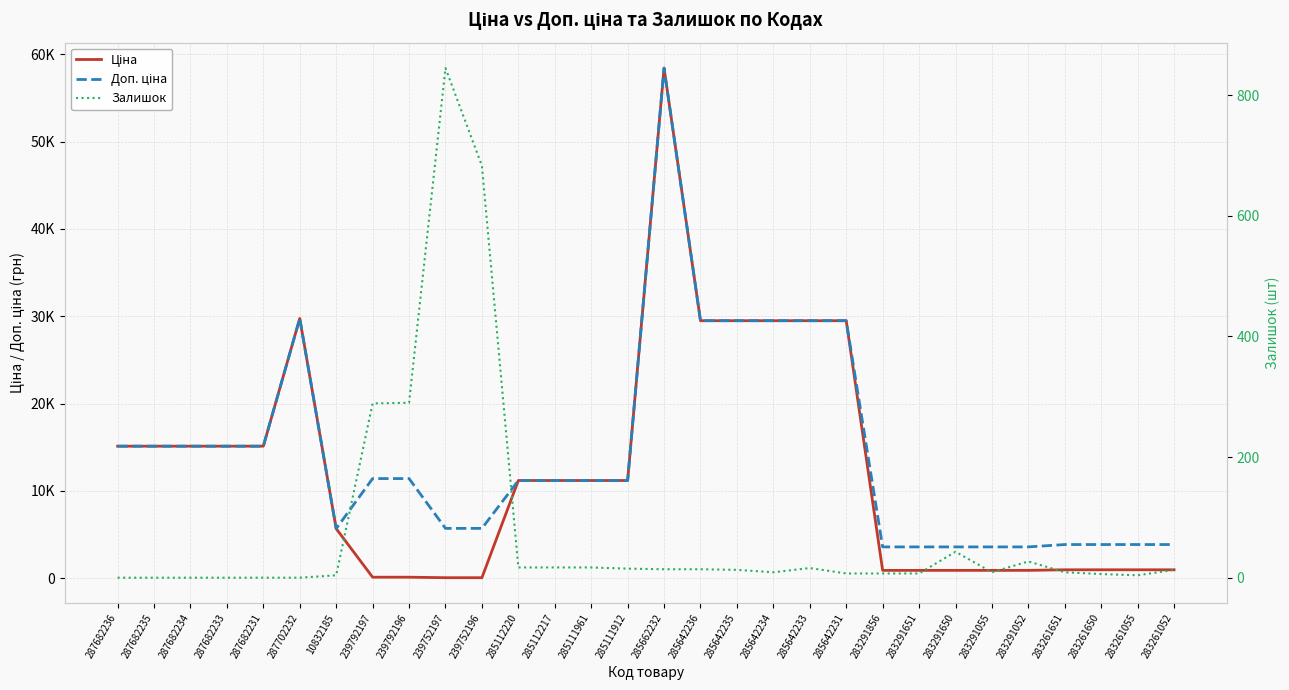

Between 10832185 and 285642234, which series saw the biggest shift?

Ціна